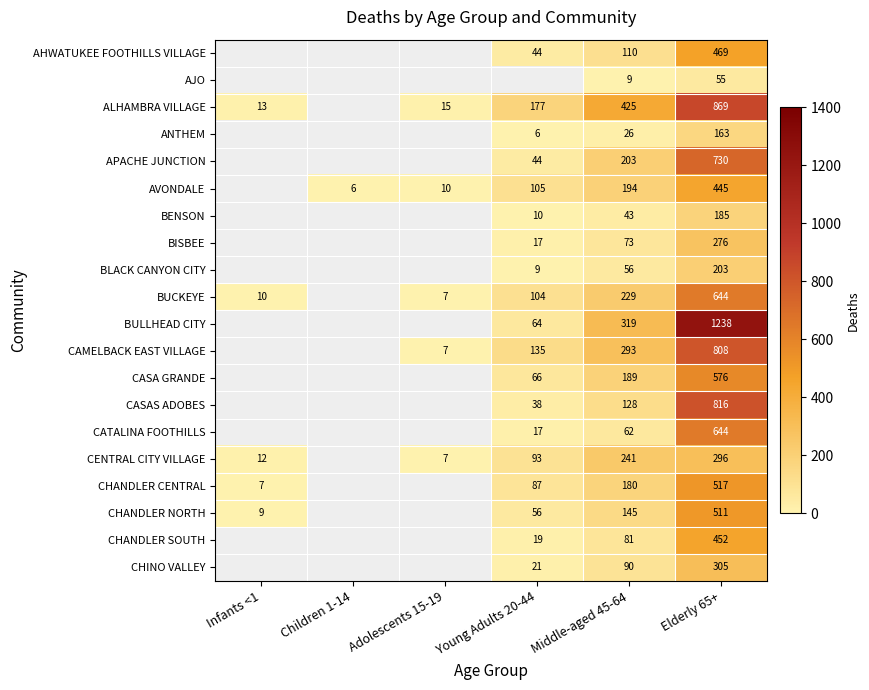

What is the sum of the ALHAMBRA VILLAGE values at Adolescents 15-19 and Elderly 65+?

884